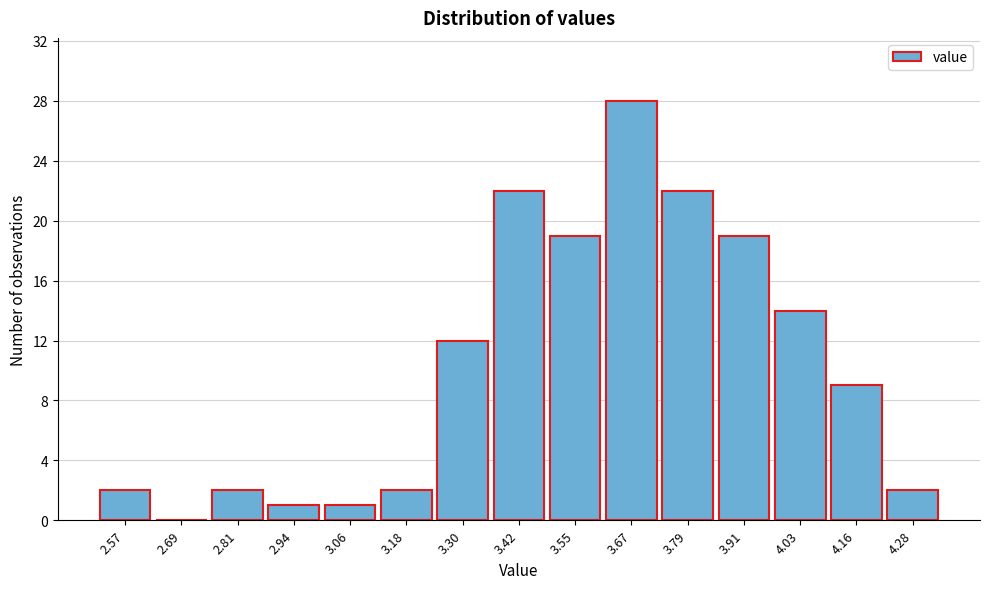

Reading left to right, extract all data points from this chart.

2.57=2	2.69=0	2.81=2	2.94=1	3.06=1	3.18=2	3.30=12	3.42=22	3.55=19	3.67=28	3.79=22	3.91=19	4.03=14	4.16=9	4.28=2